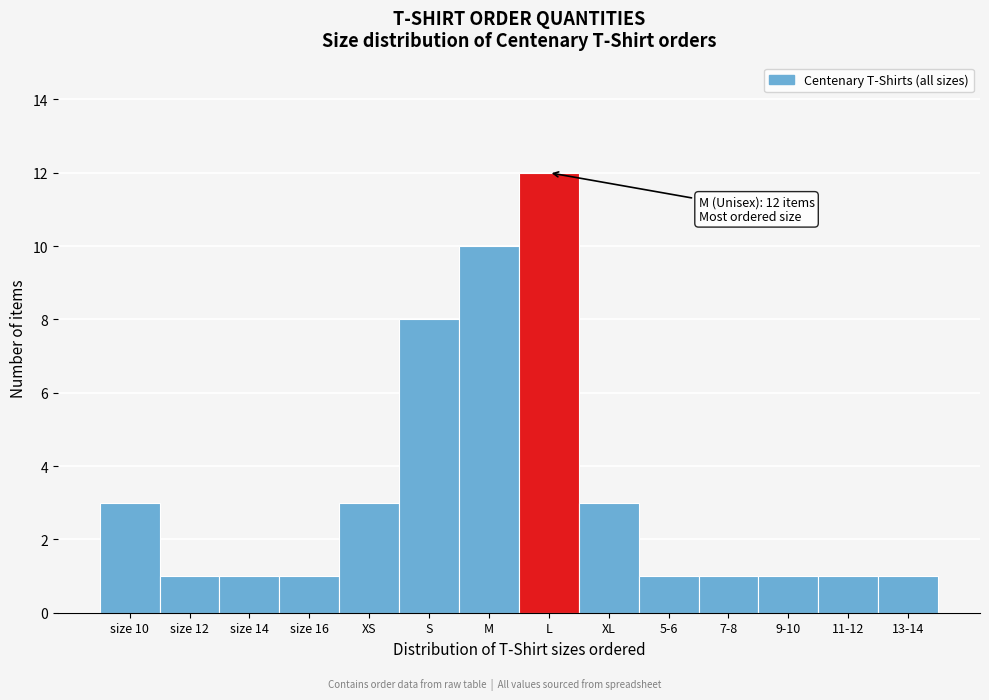

Reading left to right, transcribe all the data shown in this chart.

size 10=3	size 12=1	size 14=1	size 16=1	XS=3	S=8	M=10	L=12	XL=3	5-6=1	7-8=1	9-10=1	11-12=1	13-14=1